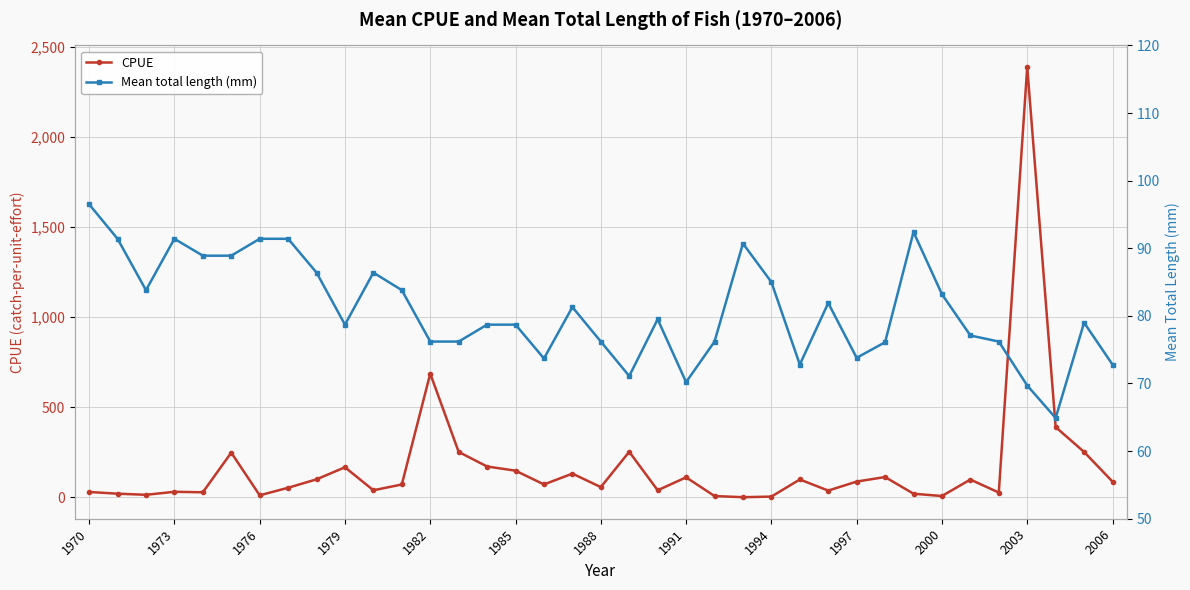

What is the maximum value for CPUE?

2389.6